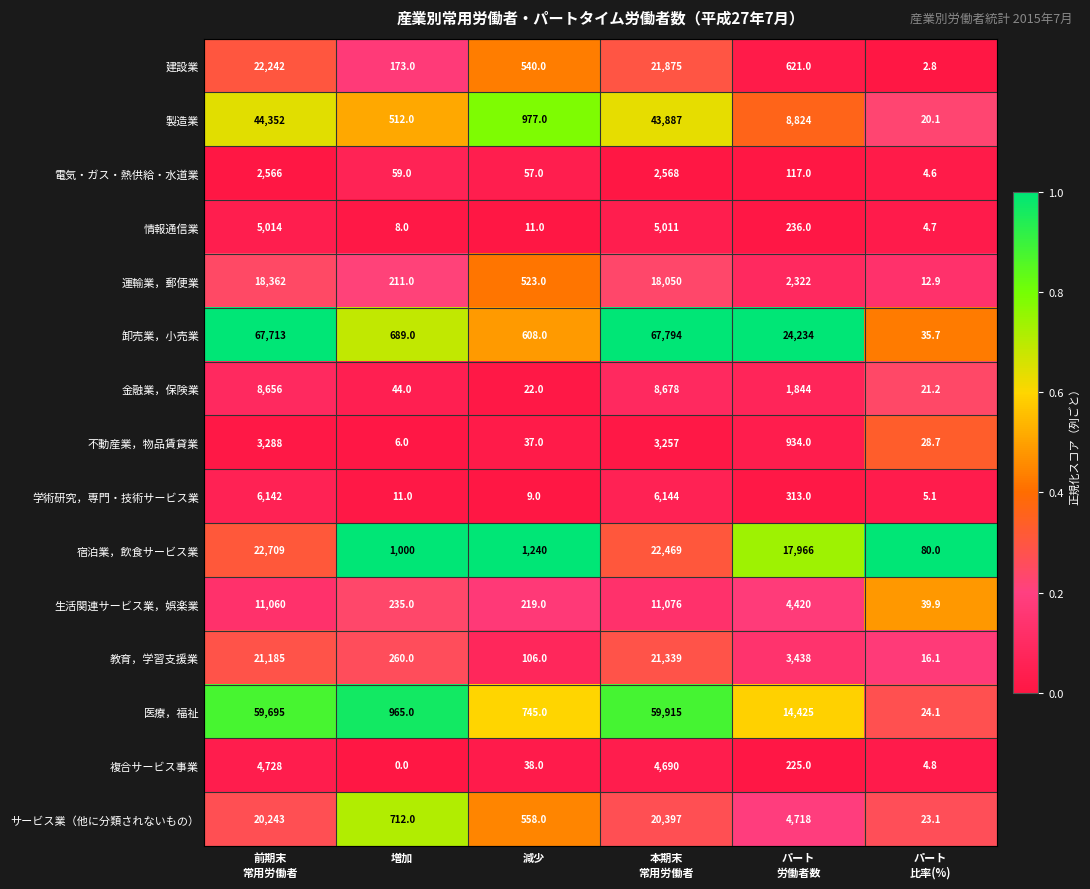

The 学術研究，専門・技術サービス業 series shows 11.0 at 増加. True or false?

True